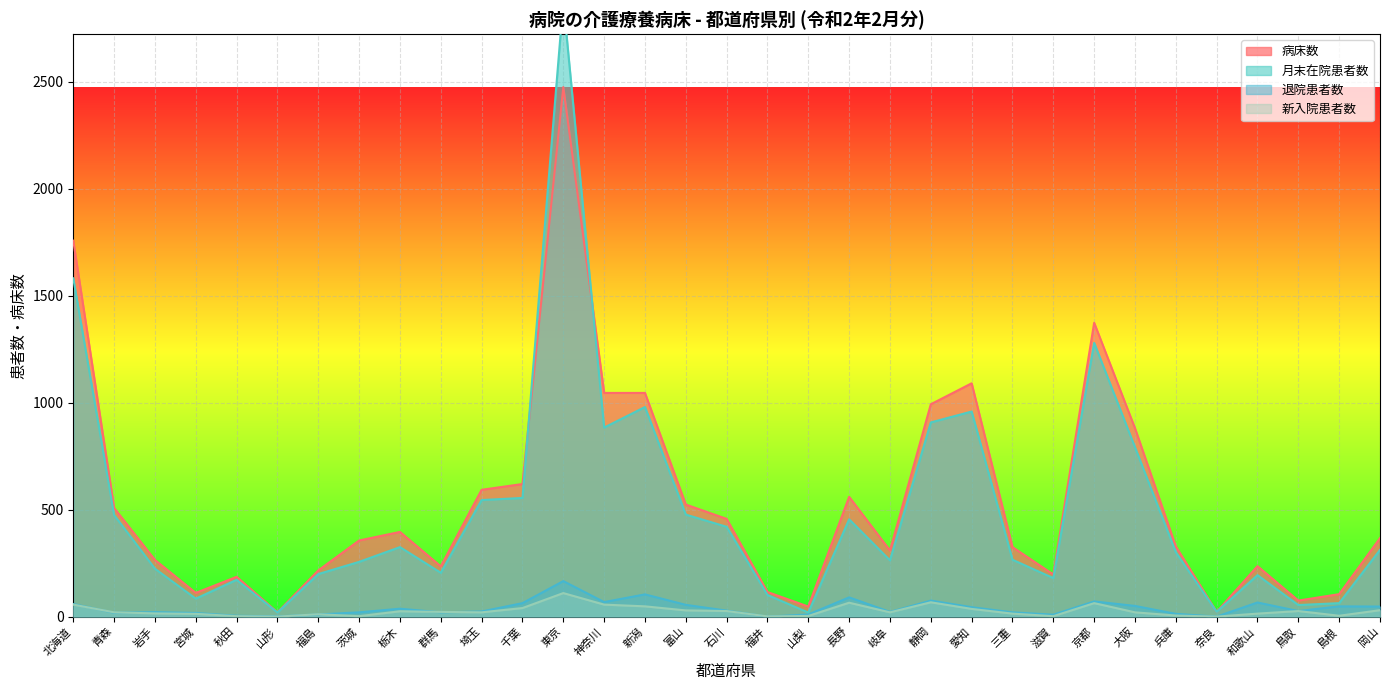

At which label does 退院患者数 first exceed 26?

北海道